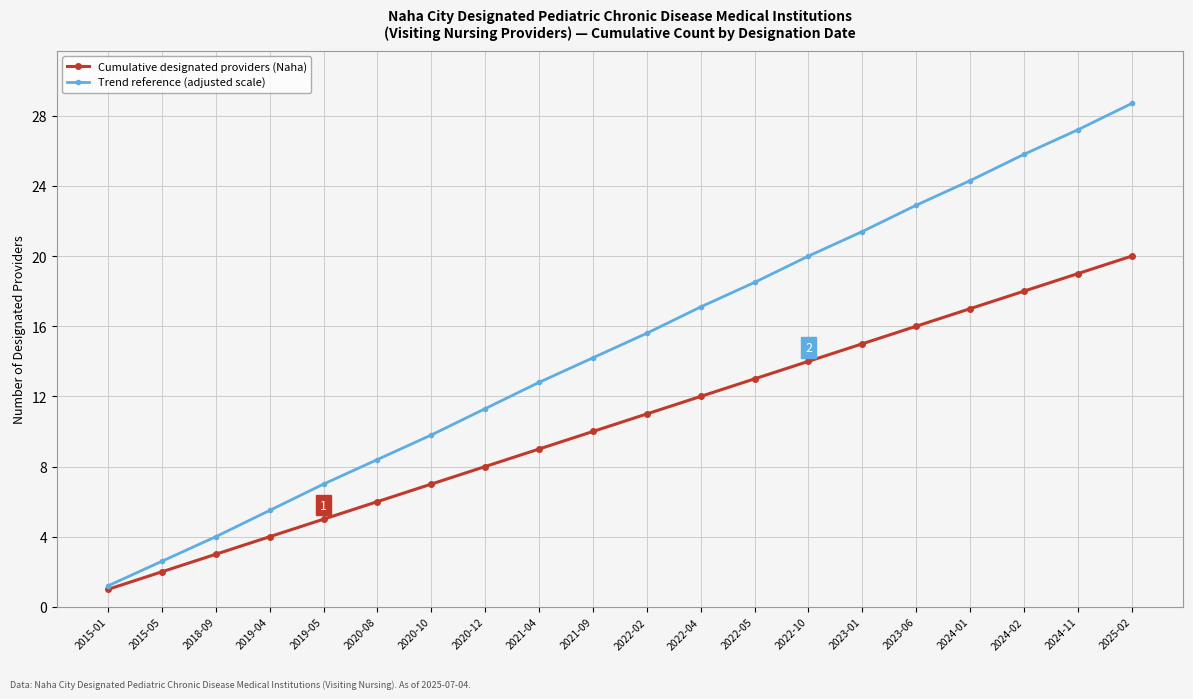

At which label is Cumulative designated providers (Naha) closest to 10?

2021-09